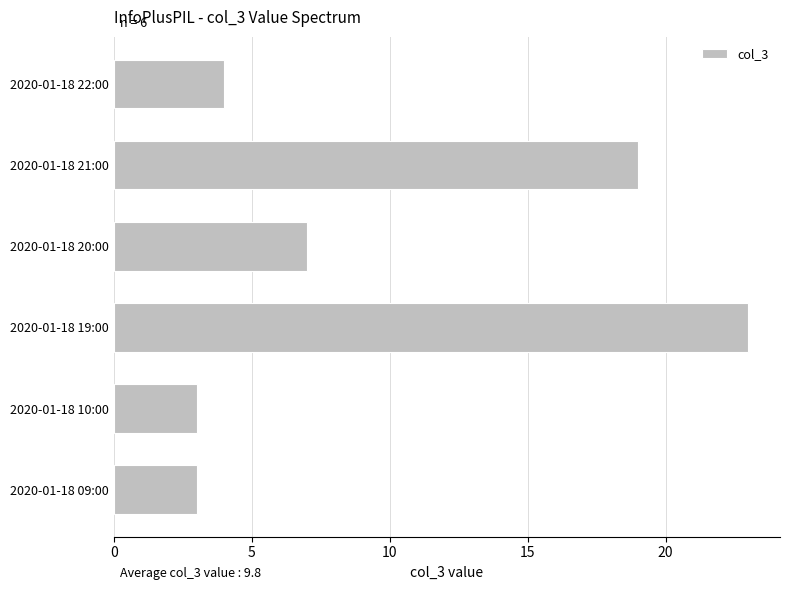

What is the smallest value displayed?

3